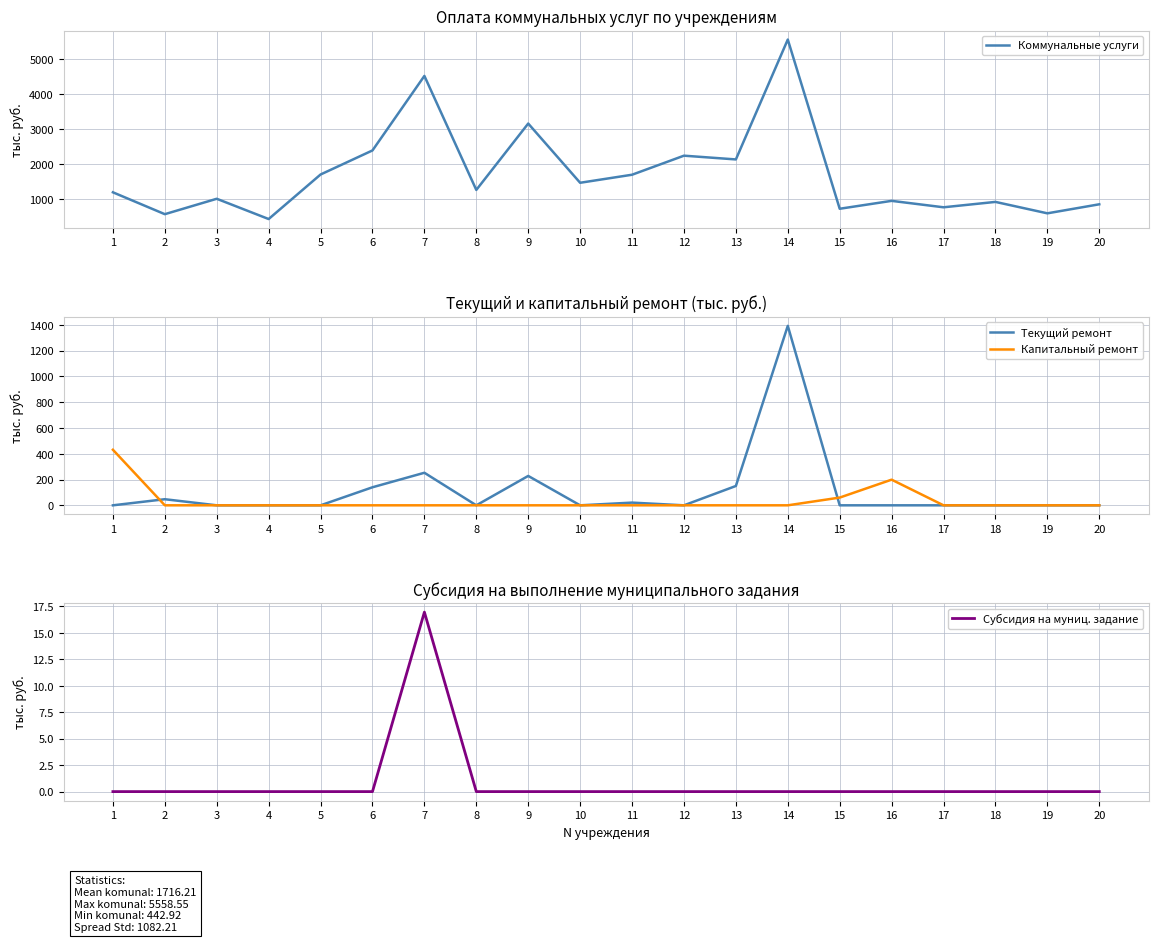

List the labels in order of Капитальный ремонт value, smallest first.

2, 3, 4, 5, 6, 7, 8, 9, 10, 11, 12, 13, 14, 17, 18, 19, 20, 15, 16, 1